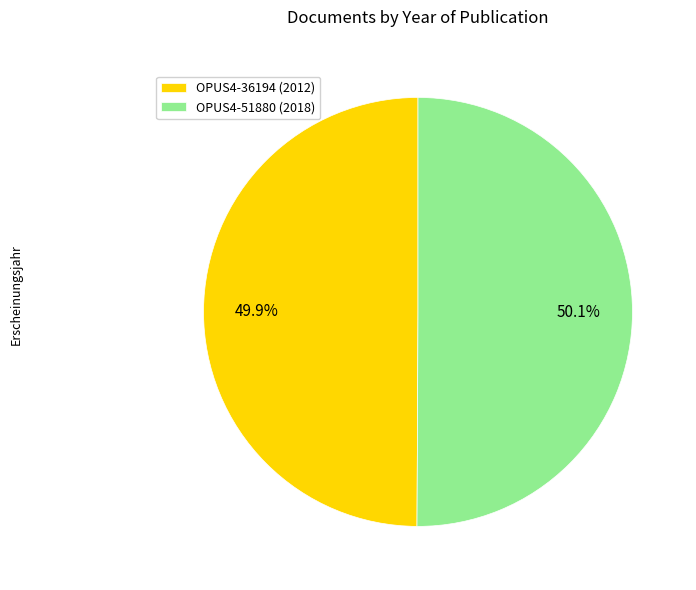

The OPUS4-51880 slice represents 50% of the pie. True or false?

True